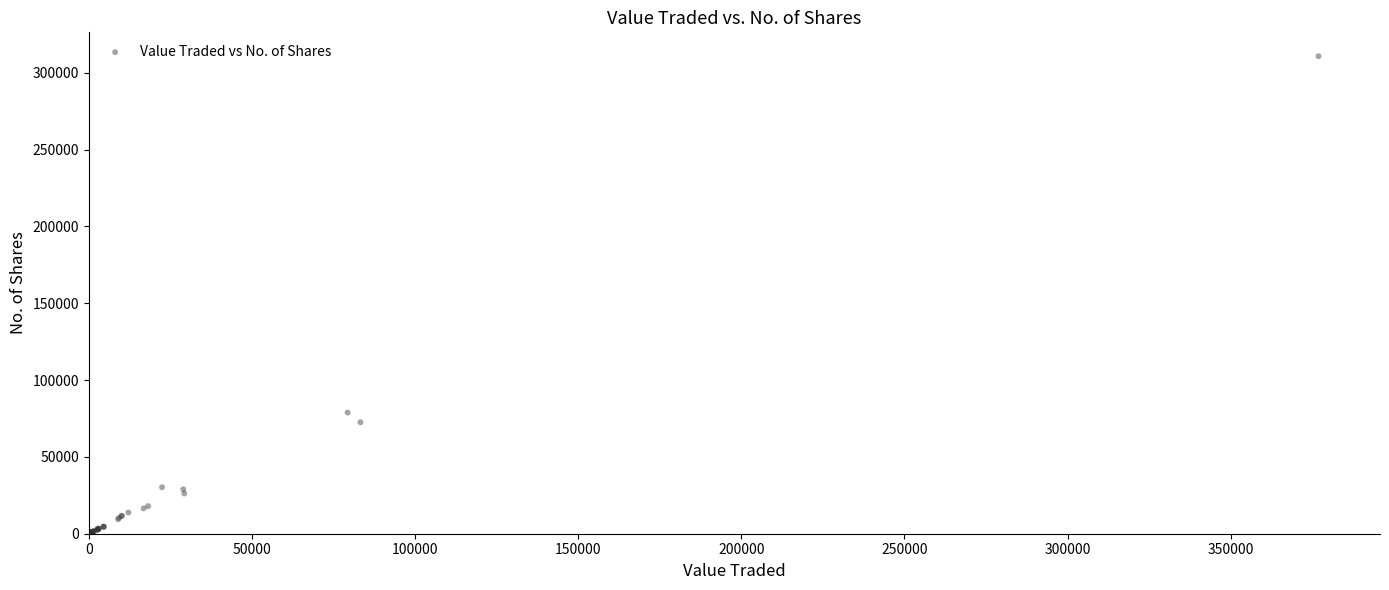

What Y value in the scatter plot is closest to 155397?

78833